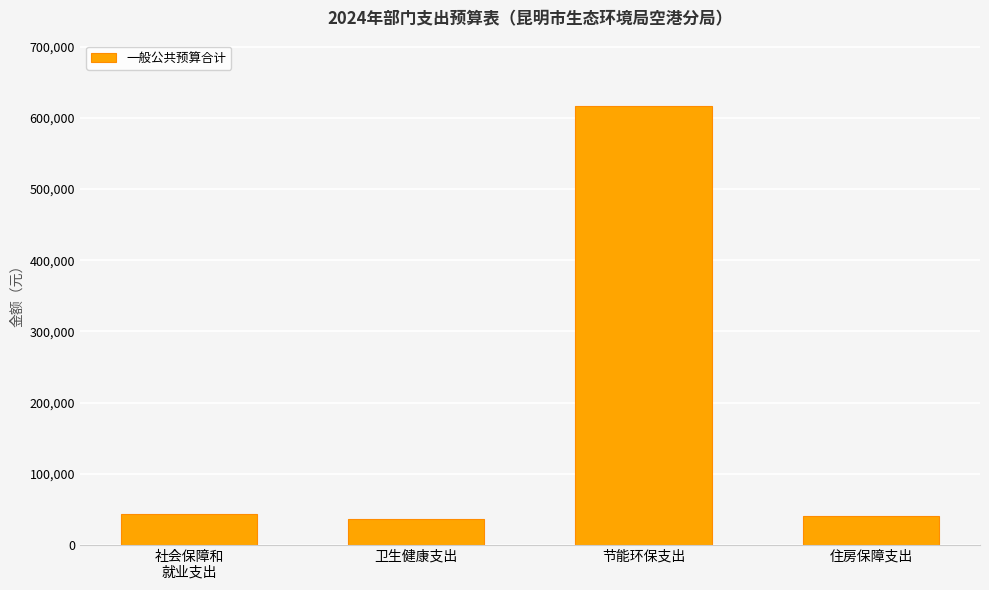

What value does the data have at 住房保障支出?

40976.0